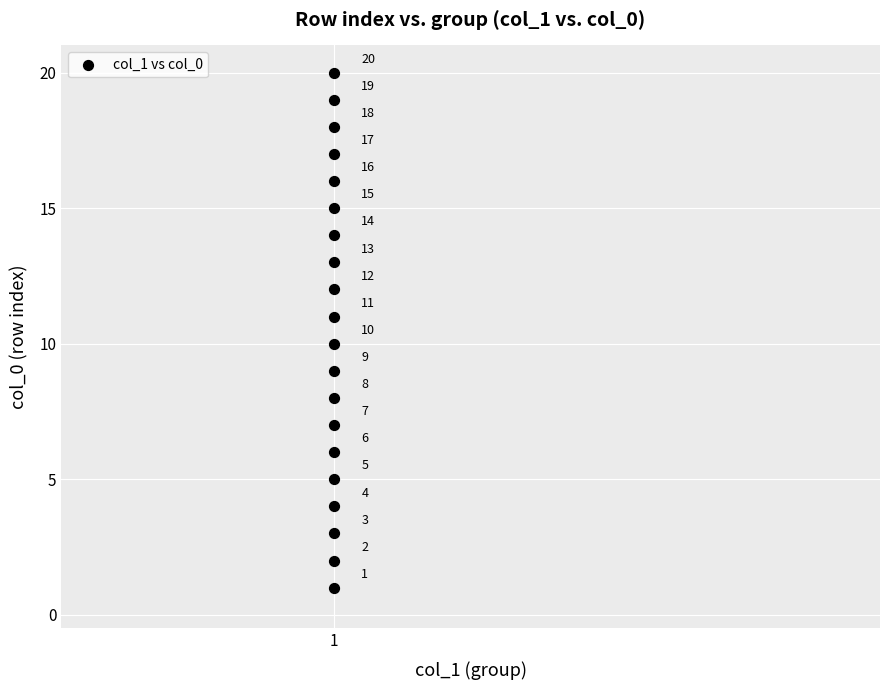

What Y value in the scatter plot is closest to 10?

10